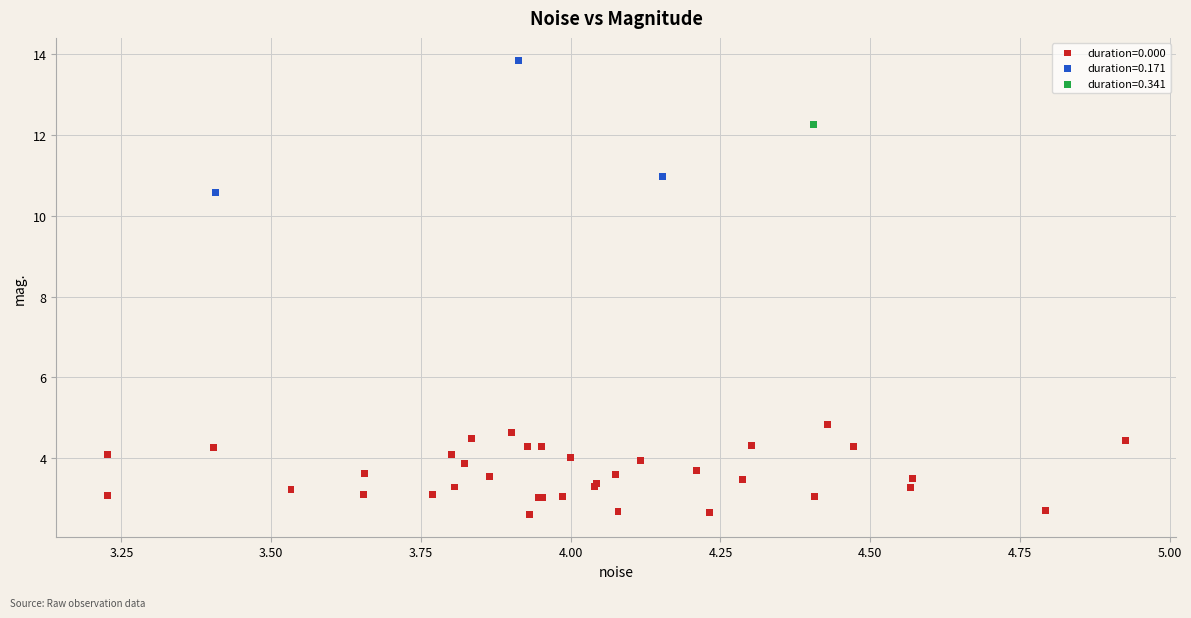

What are all the series names shown in the legend?

duration=0.000, duration=0.171, duration=0.341